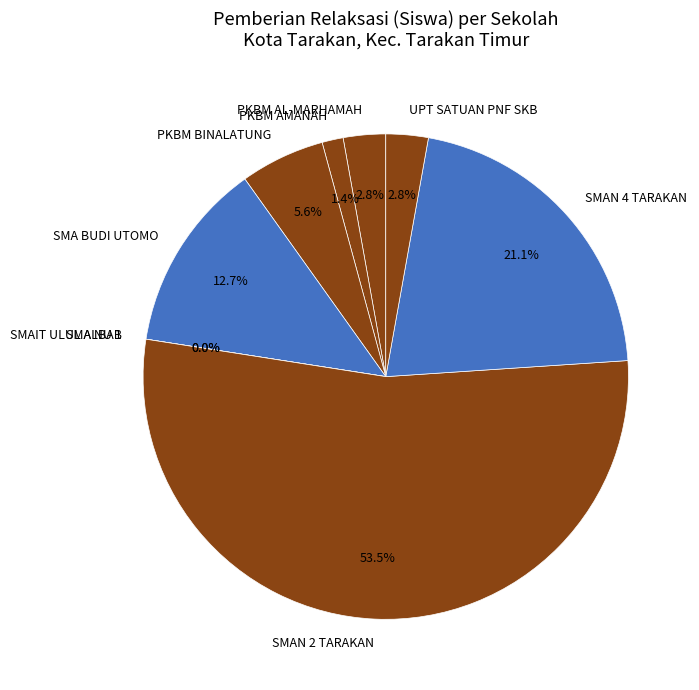

True or false: SMAIT ULUL ALBAB BOARDING SCHOOL TARAKAN accounts for 0% of the total.

True